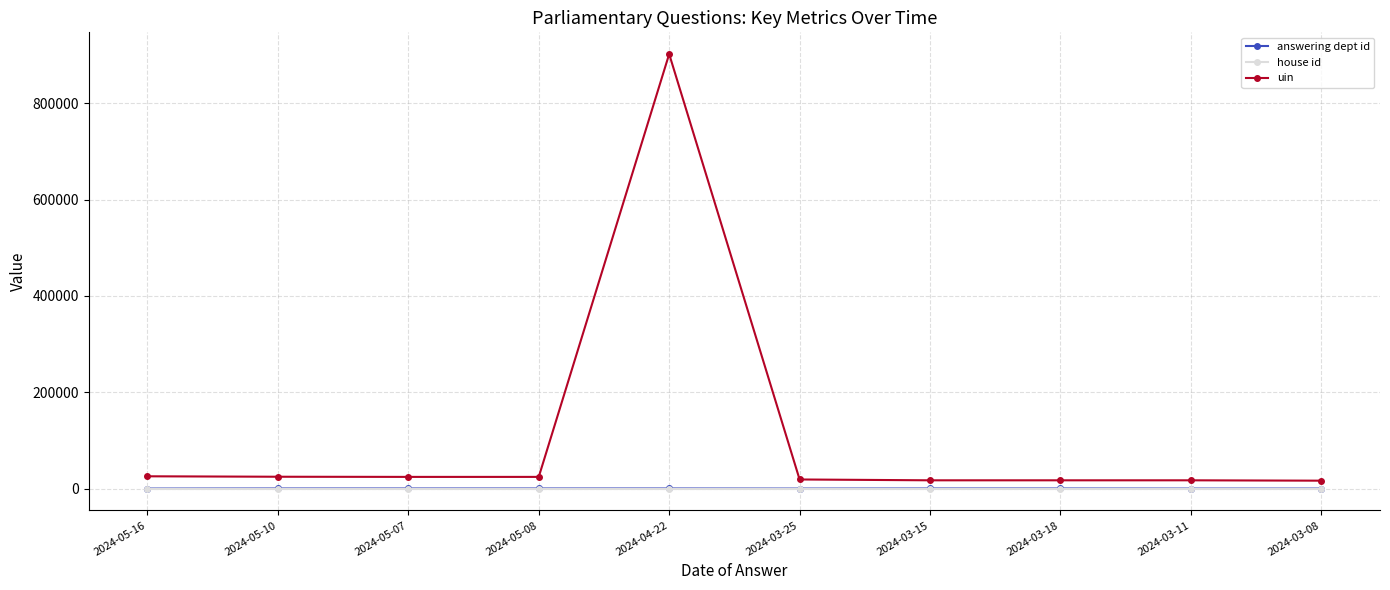

What value does the house id series have at 2024-03-25?

1